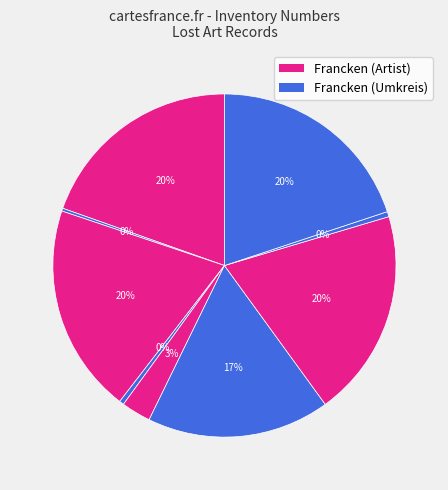

How many segments does this pie chart have?

9